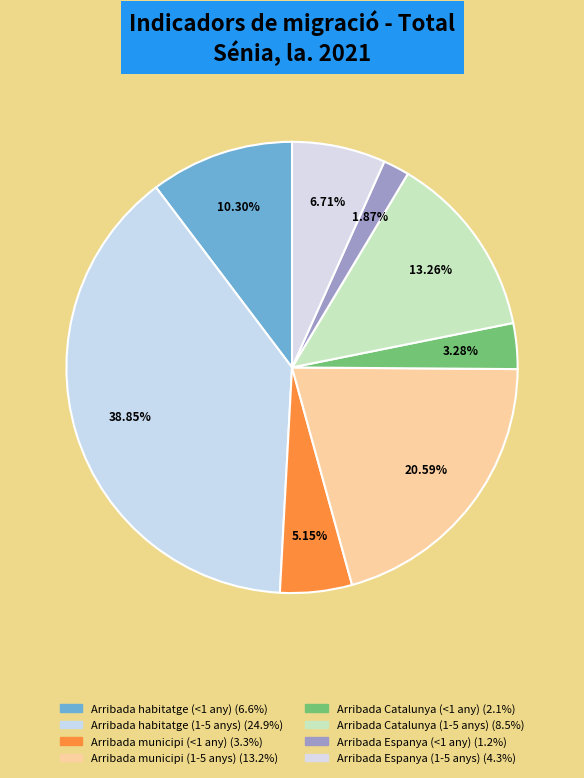

Does Arribada habitatge (1-5 anys) account for over 50% of the chart?

No